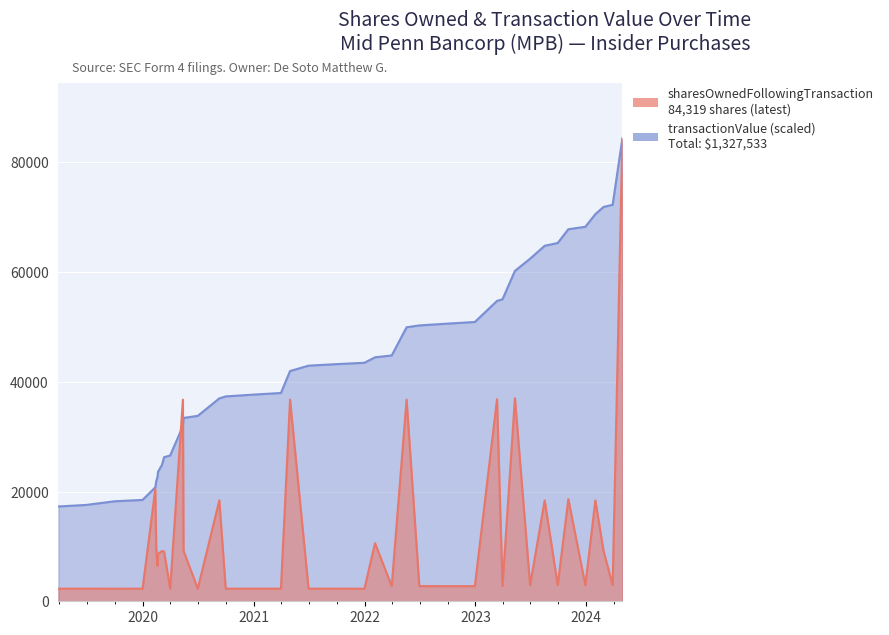

What is the average value of the transactionValue series?

12193.4